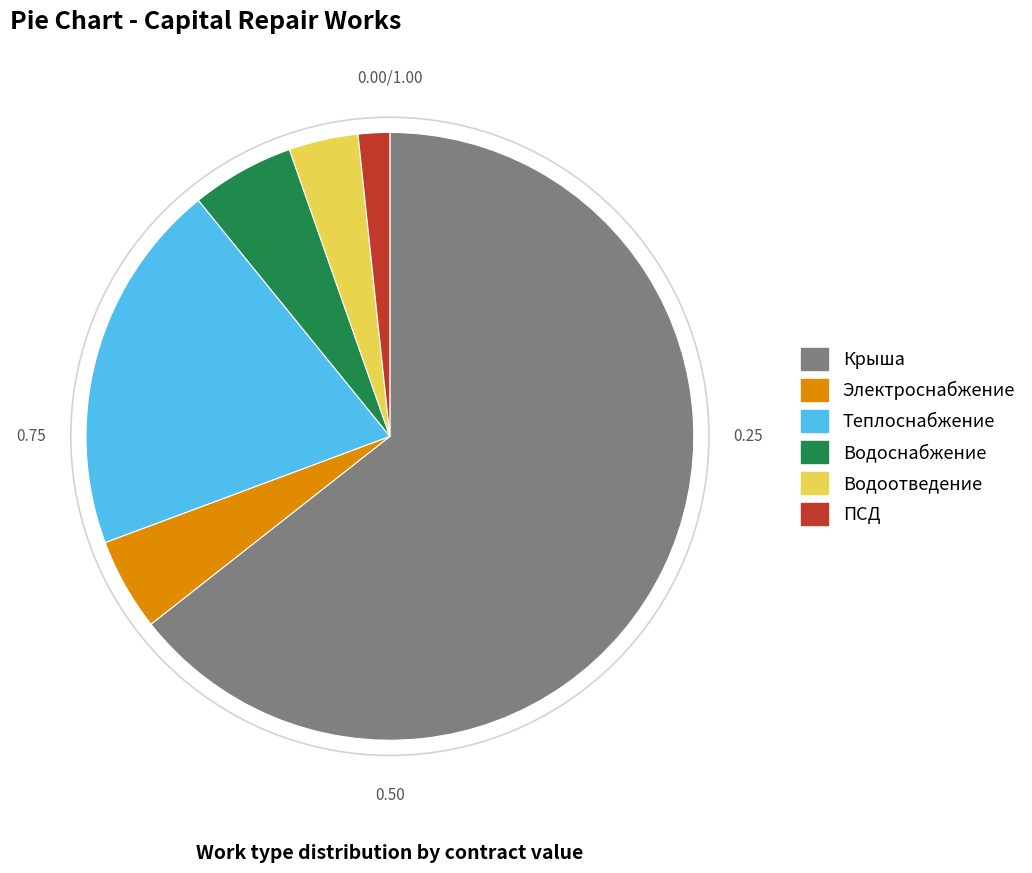

Count the number of slices in the pie.

6